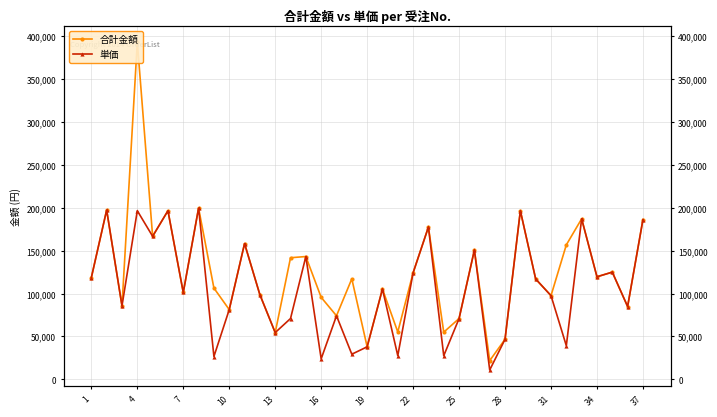

What is the lowest value of the 合計金額 series?

21800